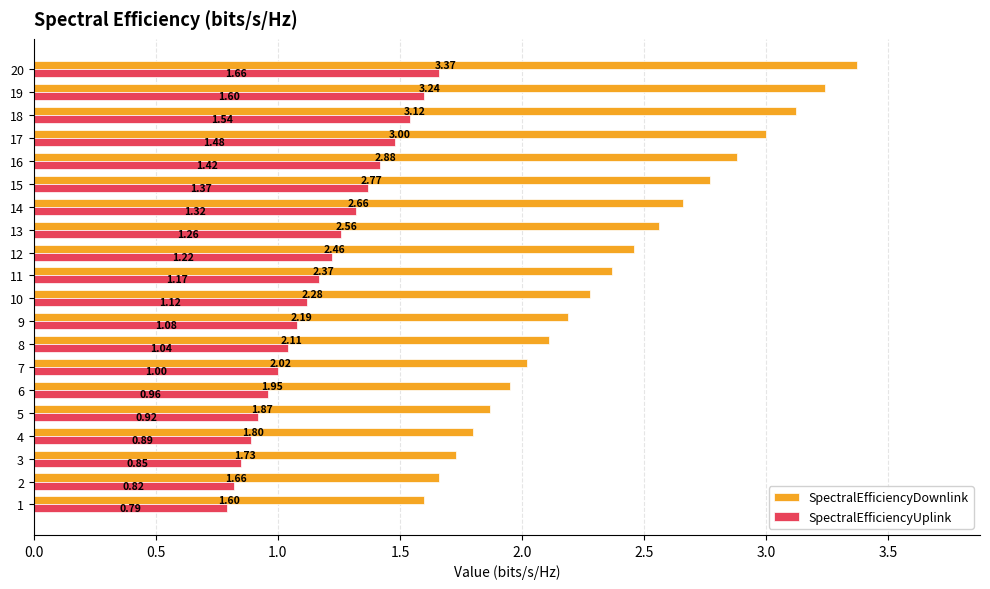

Which series has the largest total across all categories?

SpectralEfficiencyDownlink